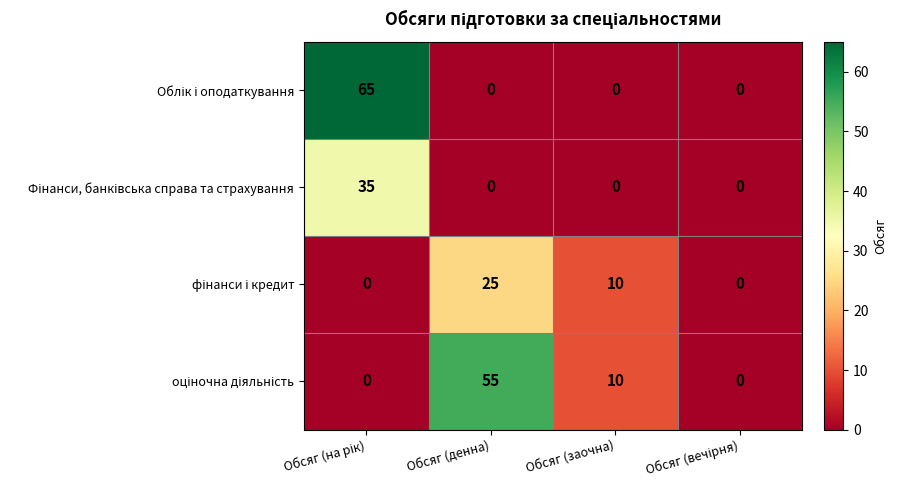

What is the difference between the highest and lowest values at Обсяг (денна)?

55